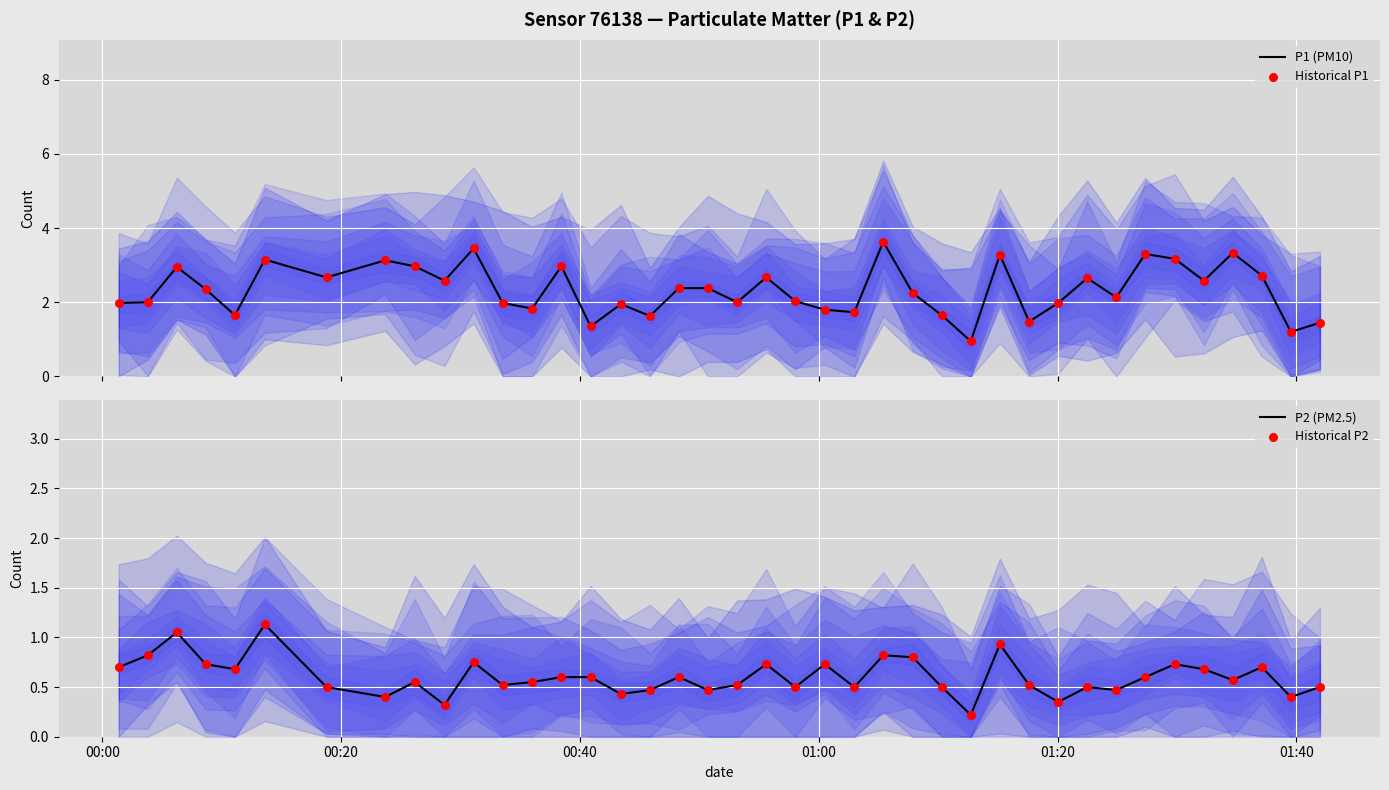

Which series reaches the minimum Y coordinate?

P2 (PM2.5)